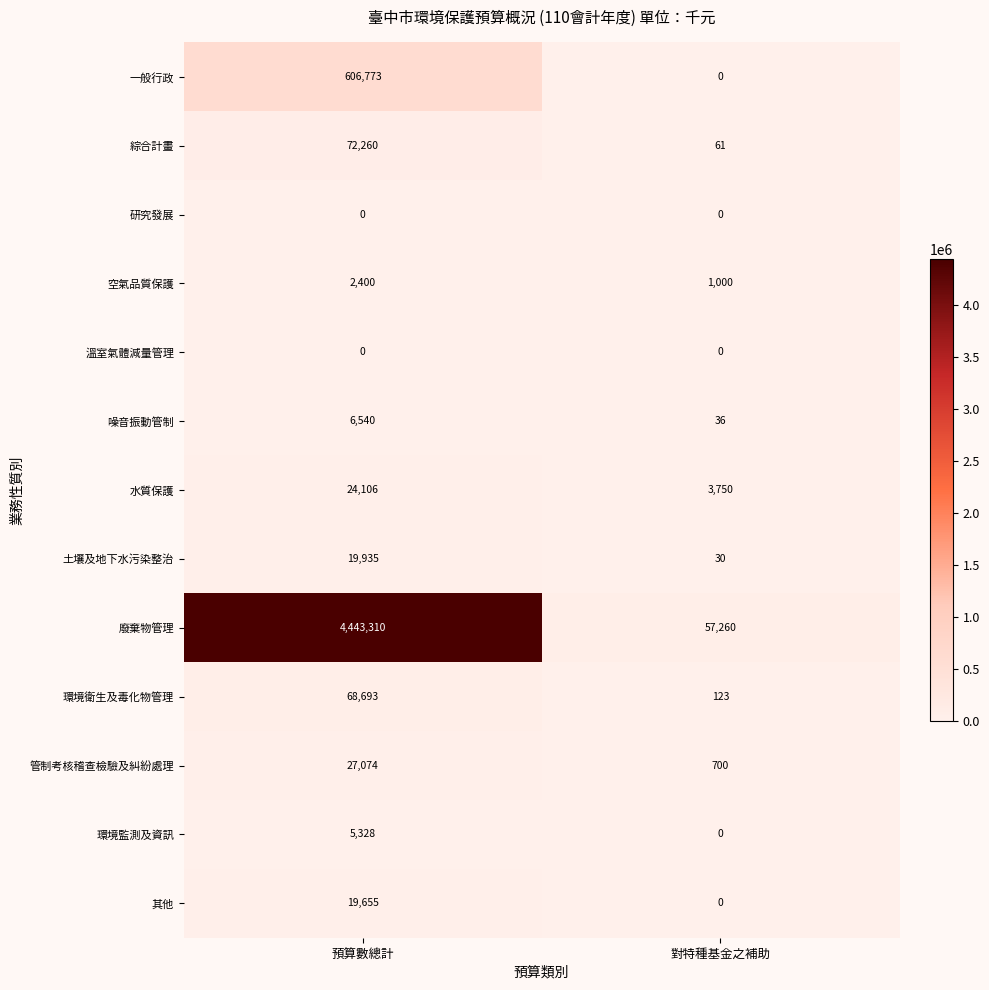

Which series has the widest spread of values?

廢棄物管理